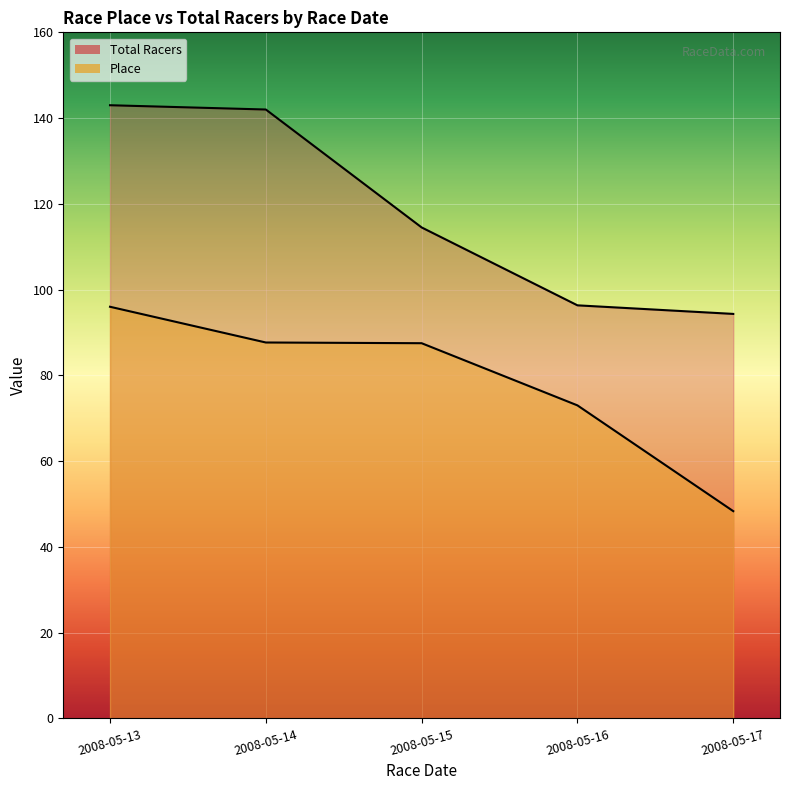

True or false: Total Racers and Place cross at least once.

False